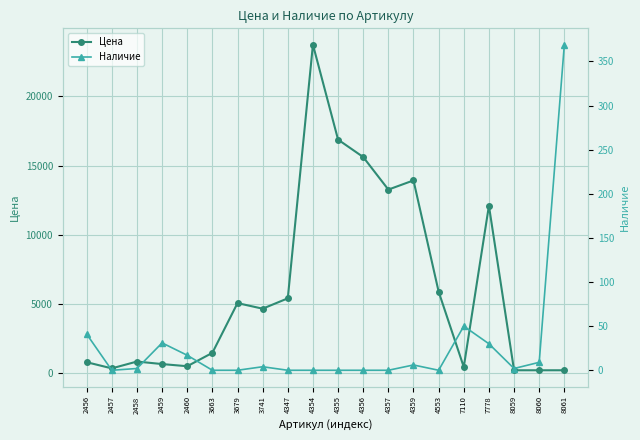

List the series in order of their peak value, highest first.

Цена, Наличие